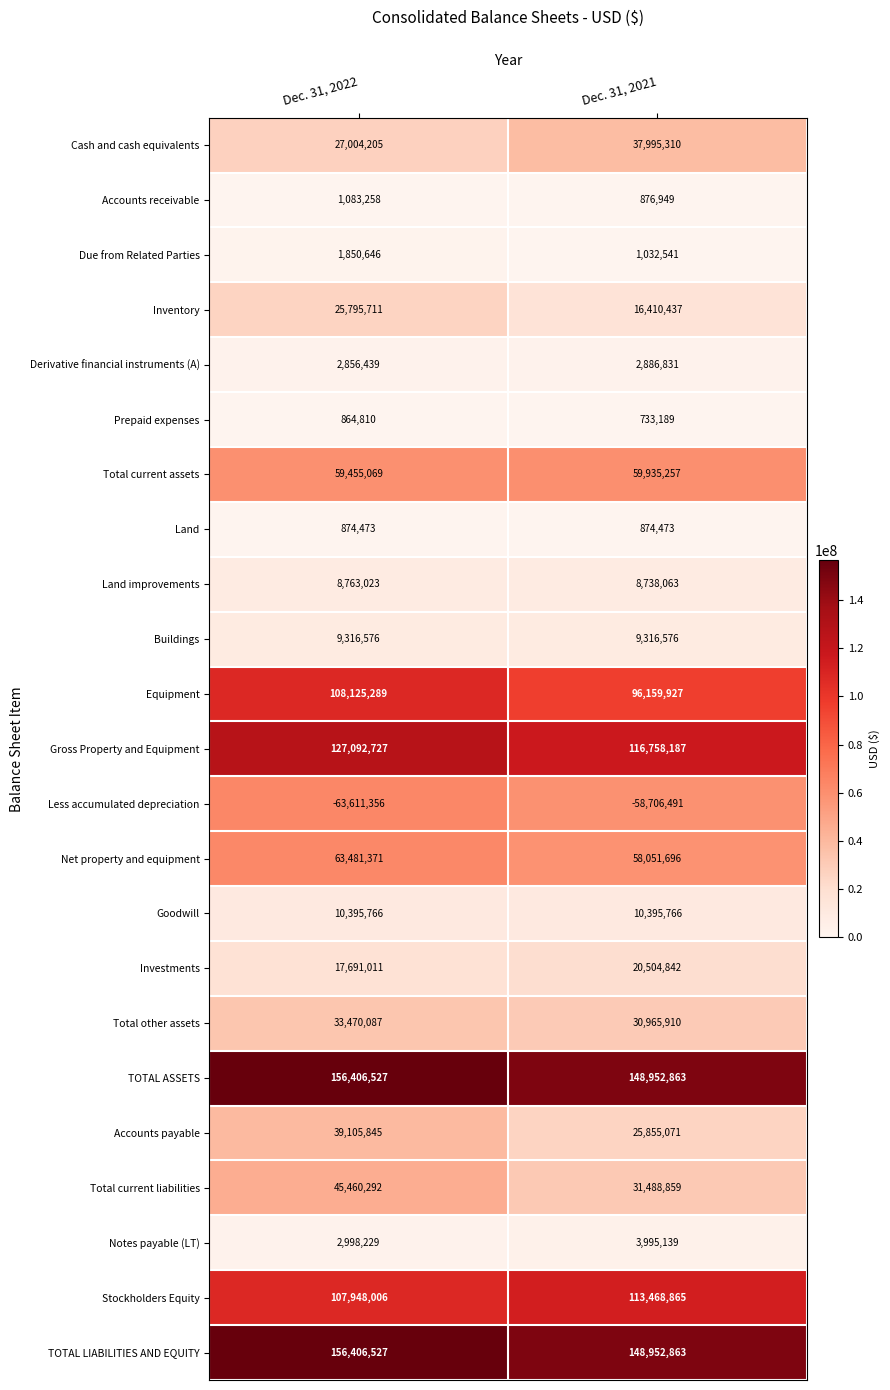

What is the approximate value of Inventory at Dec. 31, 2021, to the nearest 100?

16410400